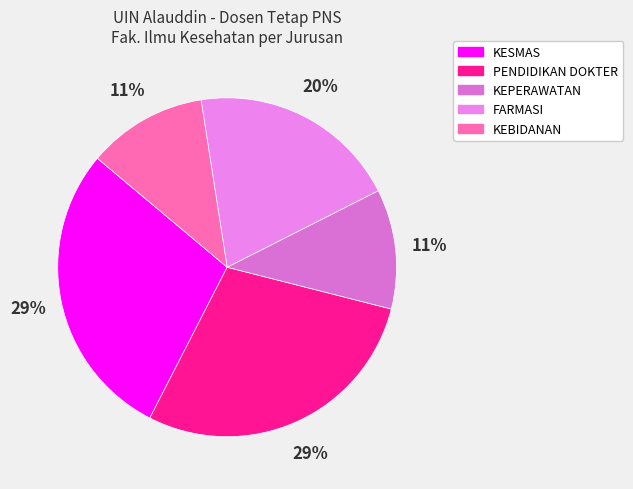

To the nearest percent, what portion does KESMAS represent?

29%